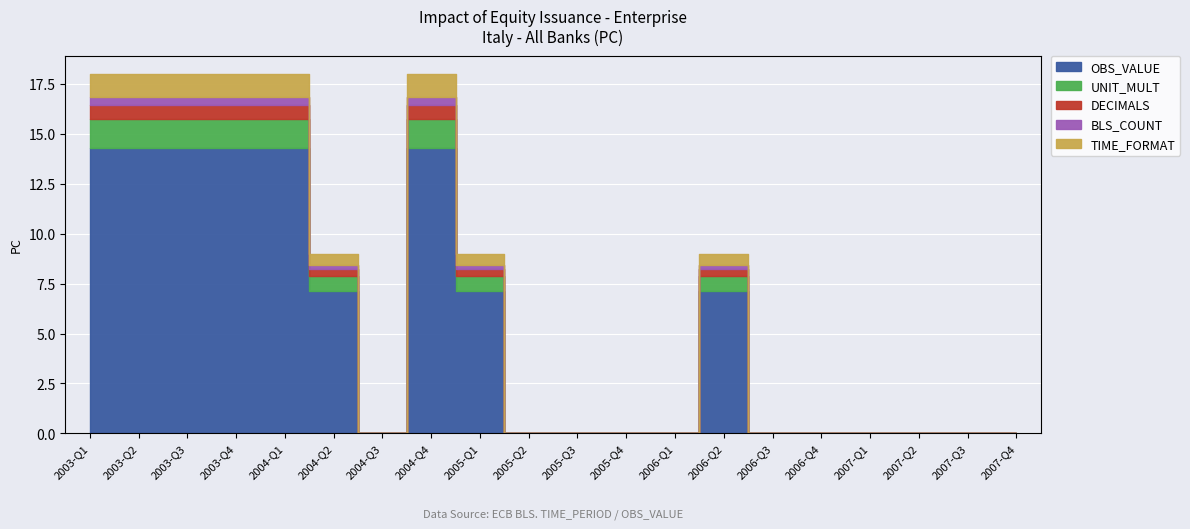

True or false: OBS_VALUE and UNIT_MULT intersect in this chart.

False